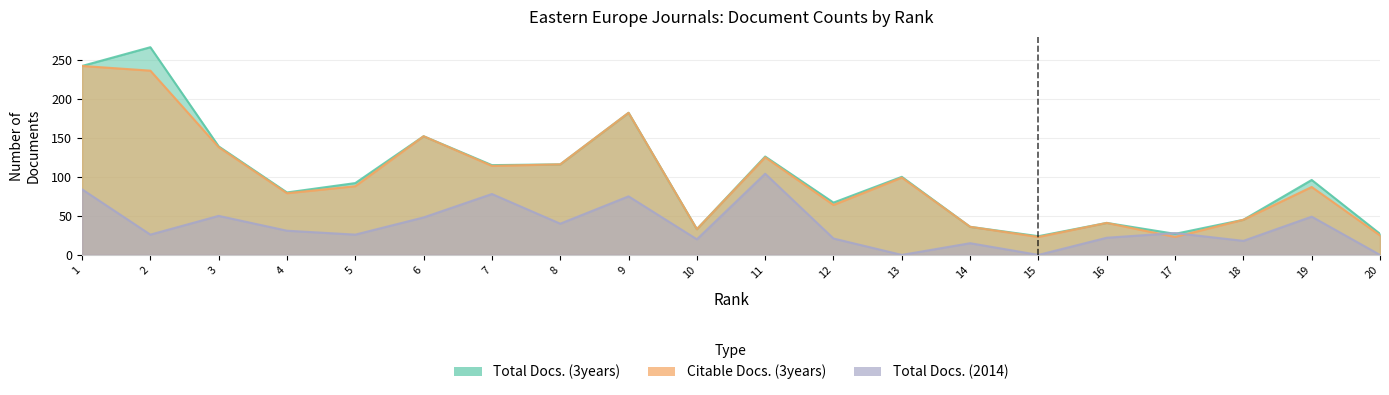

After their last crossing, which series has the higher values: Total Docs. (2014) or Citable Docs. (3years)?

Citable Docs. (3years)